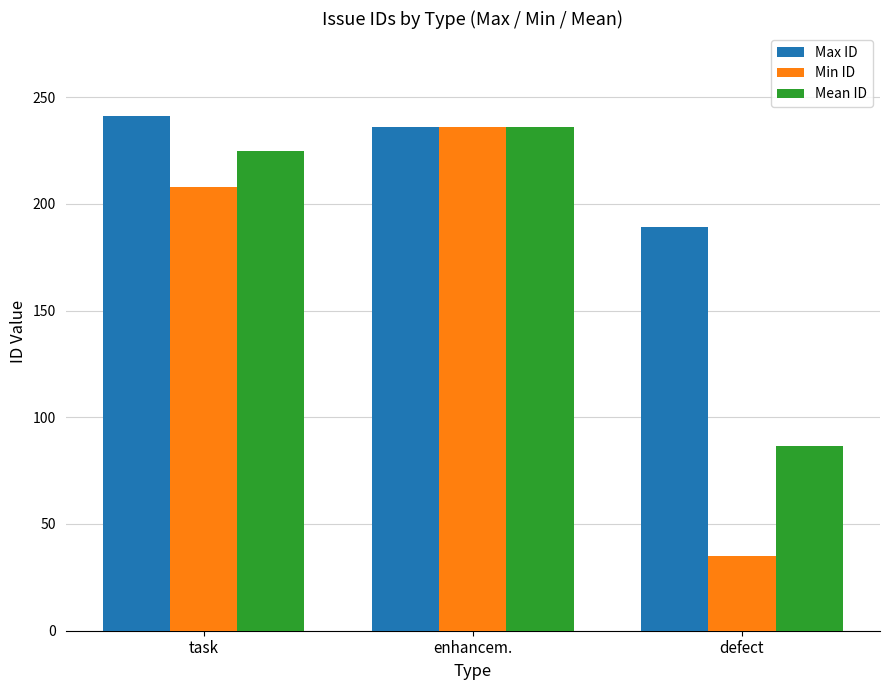

Between task and defect, which series saw the biggest shift?

Min ID